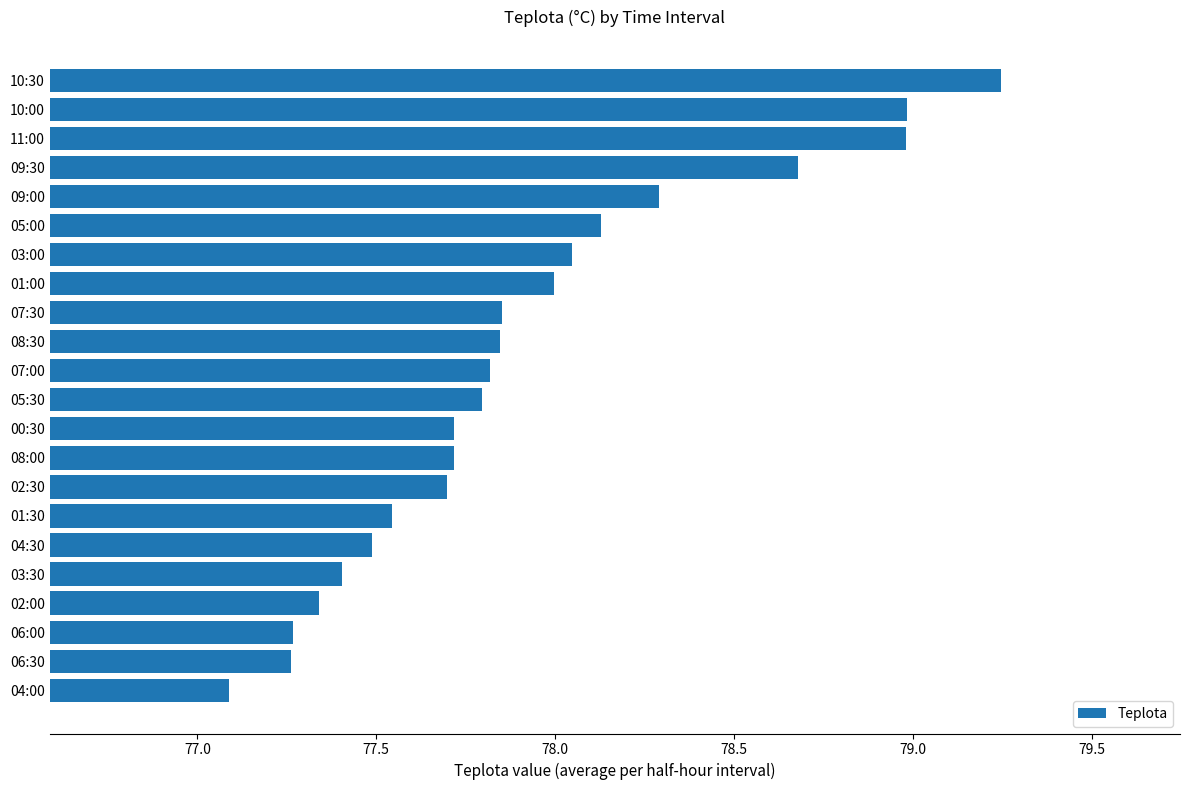

What is the sum of all values?

1714.2